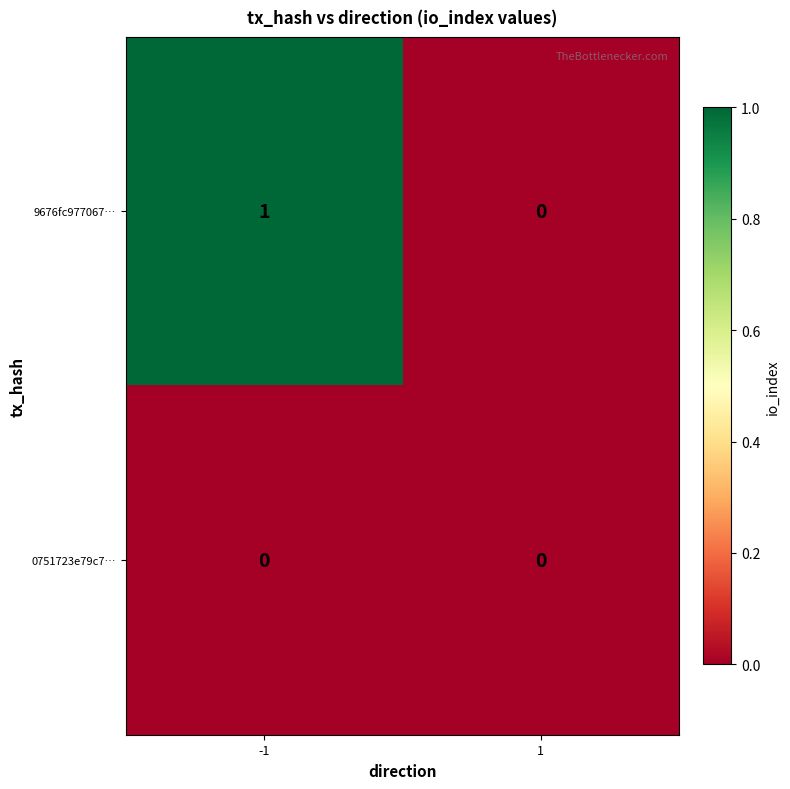

Between -1 and 1, which series saw the biggest shift?

9676fc977067…